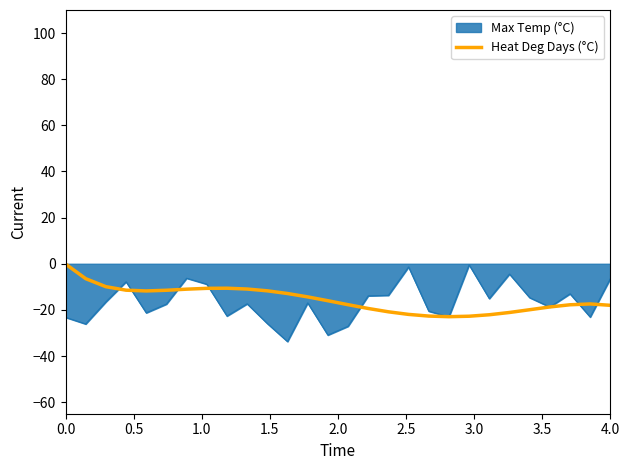

What is the smallest value displayed?

-33.7